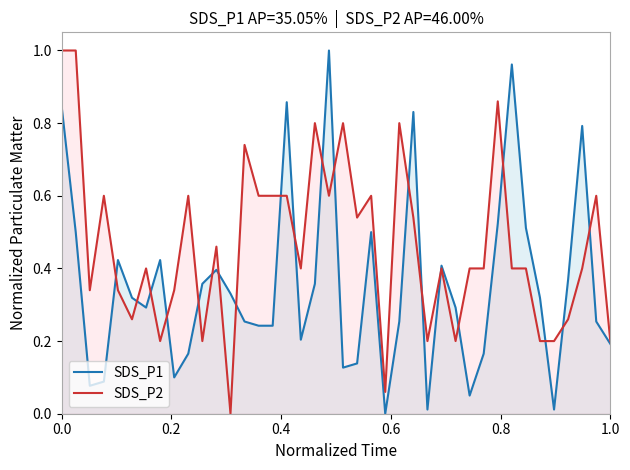

Which series has the largest total across all categories?

SDS_P2